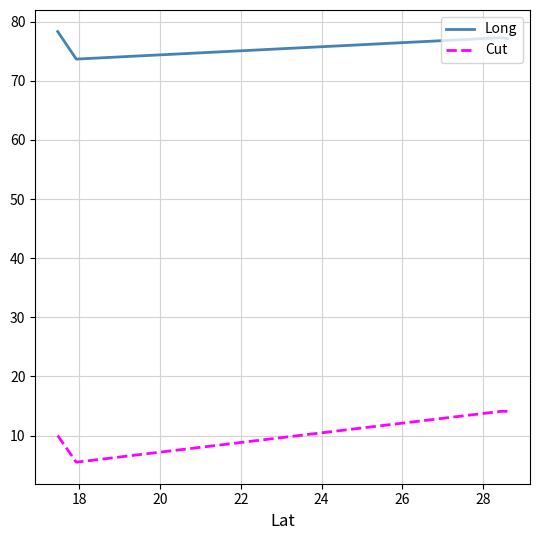

What is the lowest value of the Long series?

73.7